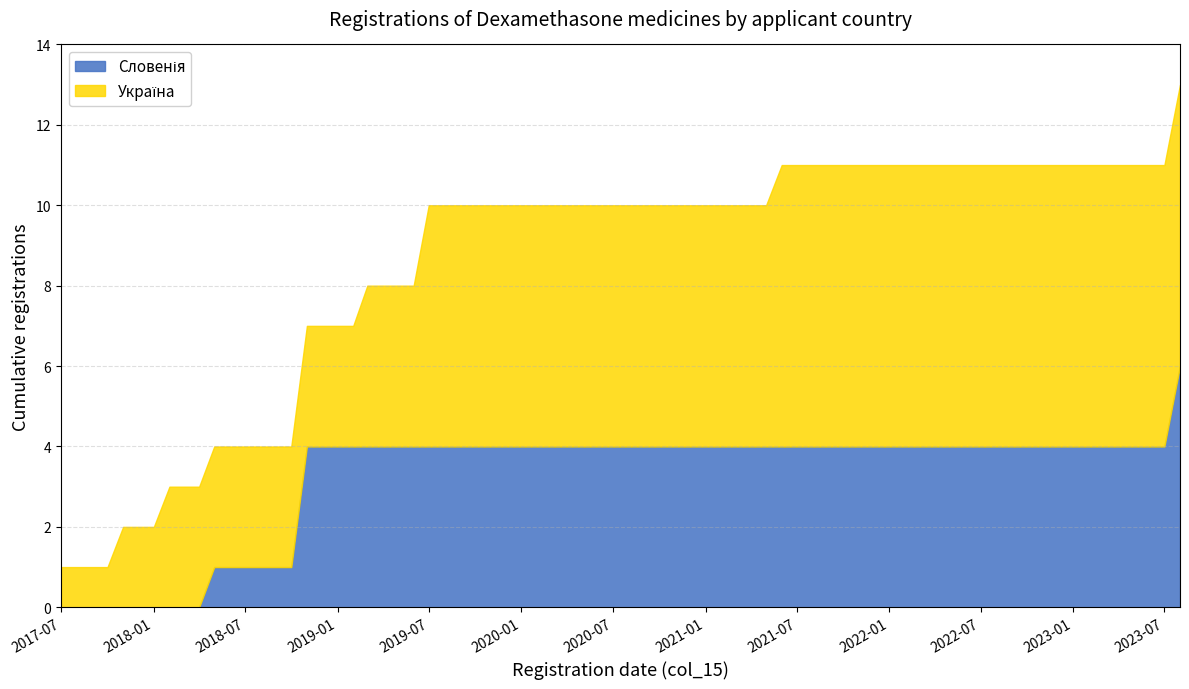

What is the total value across all series at 2023-01?

11